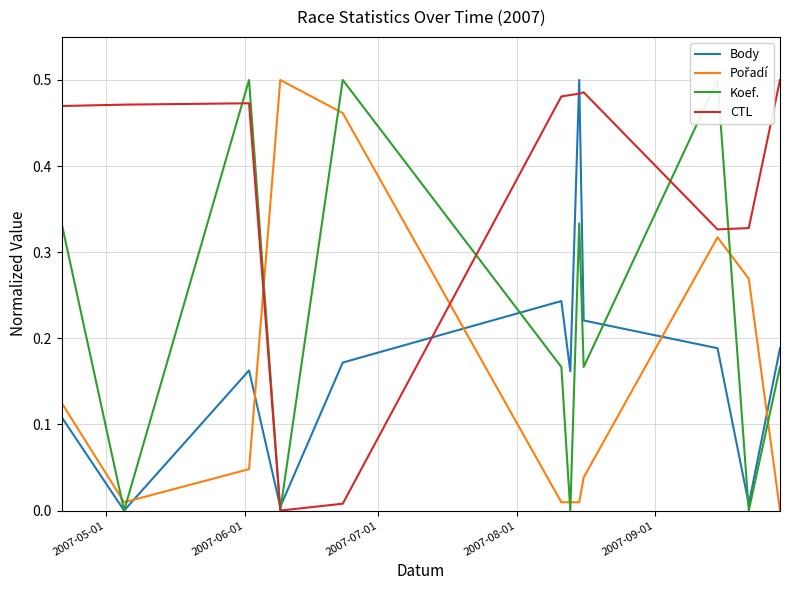

Reading left to right, extract all data points from this chart.

Body: 0.1	0.0	0.2	0.0	0.2	0.2	0.2	0.5	0.2	0.2	0.0	0.2
Pořadí: 0.1	0.0	0.0	0.5	0.5	0.0	0.0	0.0	0.0	0.3	0.3	0.0
Koef.: 0.3	0.0	0.5	0.0	0.5	0.2	0.0	0.3	0.2	0.5	0.0	0.2
CTL: 0.5	0.5	0.5	0.0	0.0	0.5	0.5	0.5	0.5	0.3	0.3	0.5